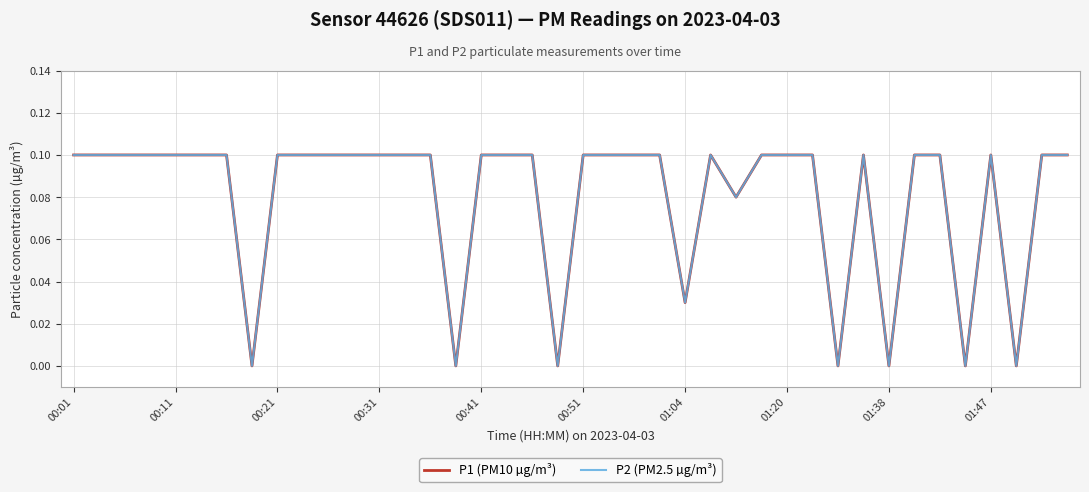

Does the chart display data point markers on the line(s)?

No